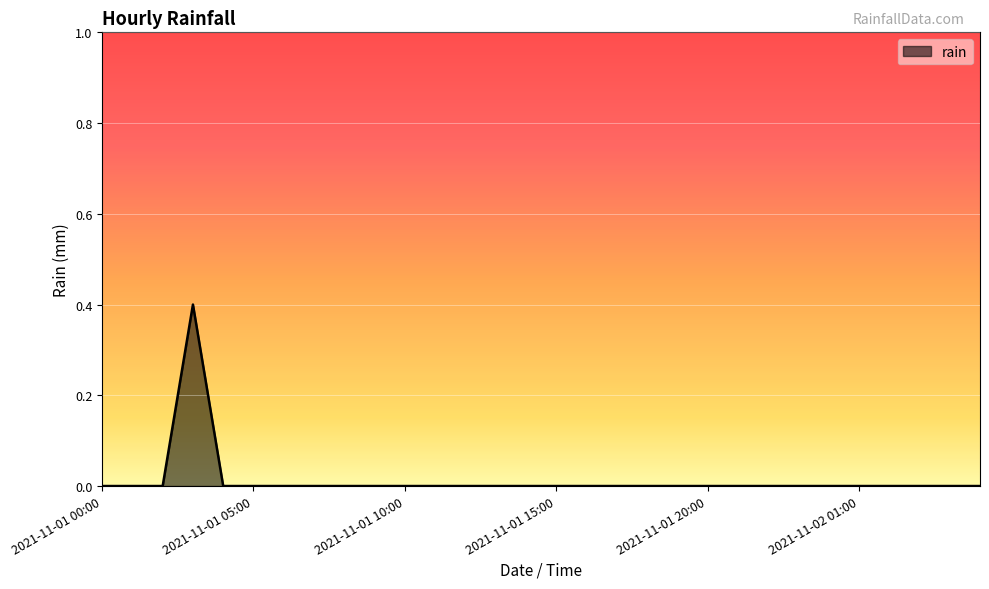

True or false: the data has more than 0 interior local peaks.

True